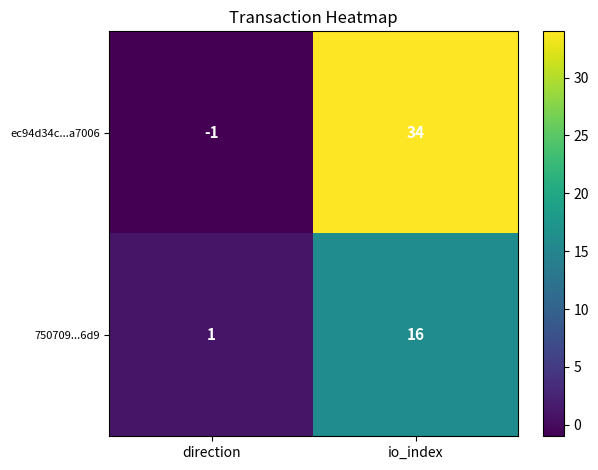

List the series in order of their peak value, highest first.

ec94d34c...a7006, 750709...6d9